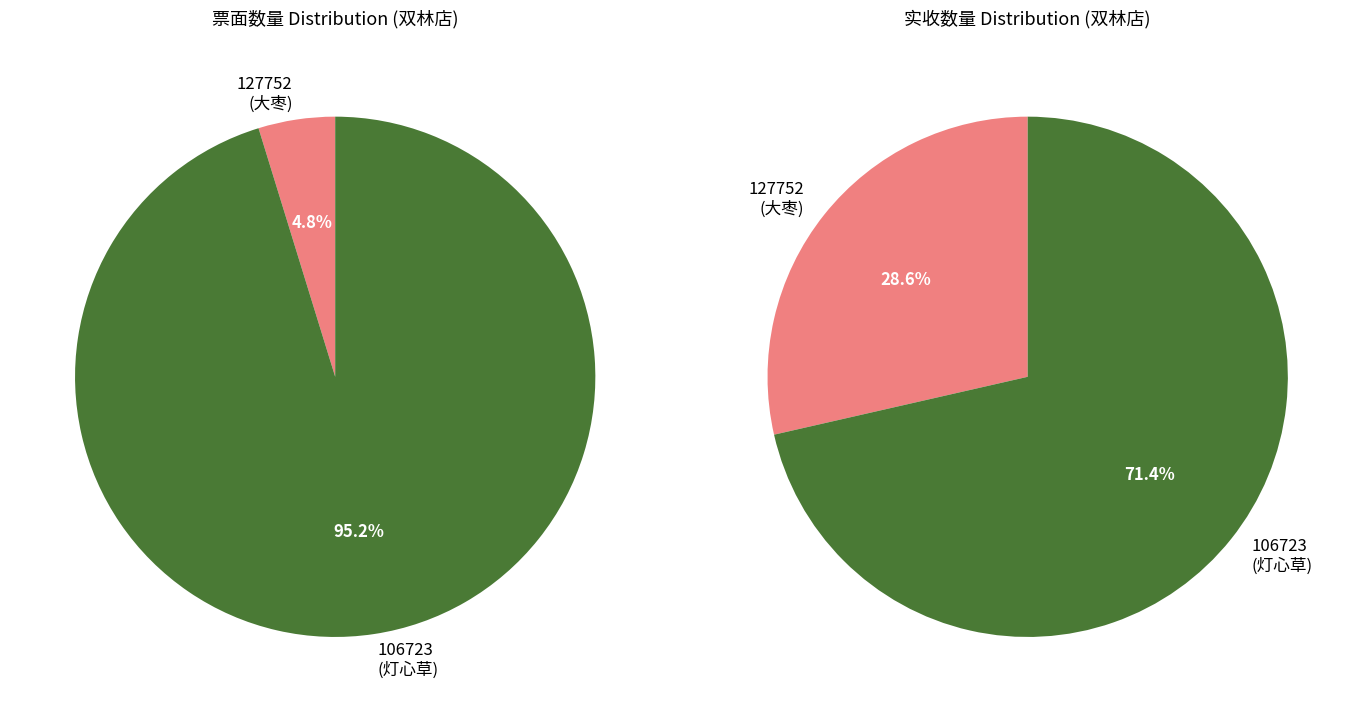

Which slice is the smallest?

127752
(大枣)